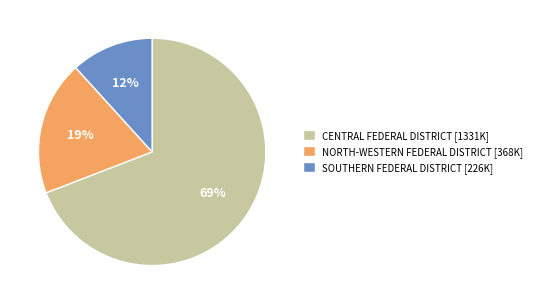

Is it true that NORTH-WESTERN FEDERAL DISTRICT [368K] is 19% of the pie?

True